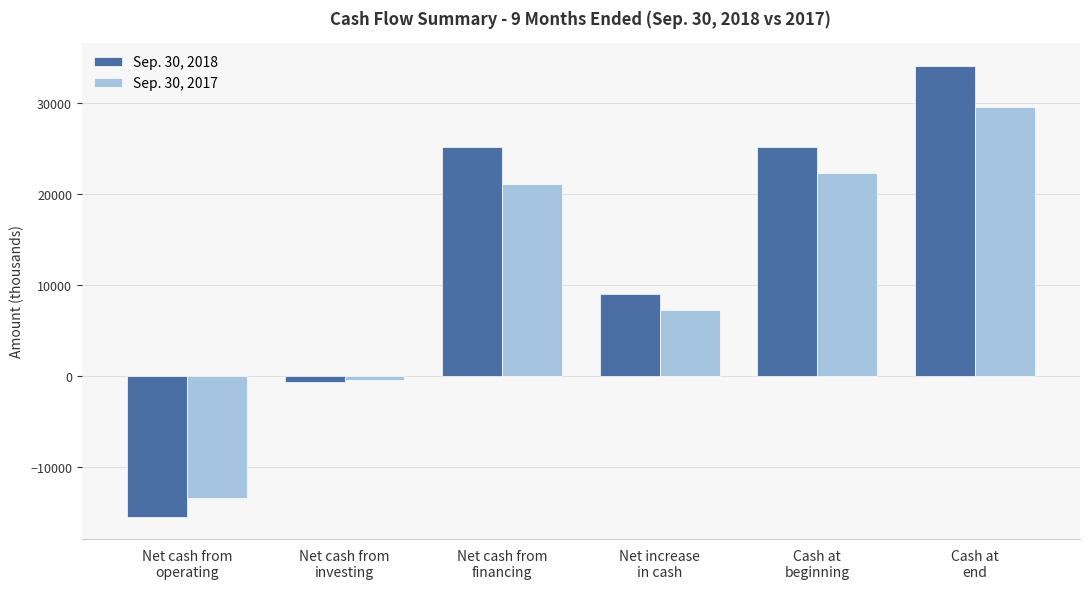

Which label corresponds to the smallest value in the chart?

Net cash from
operating